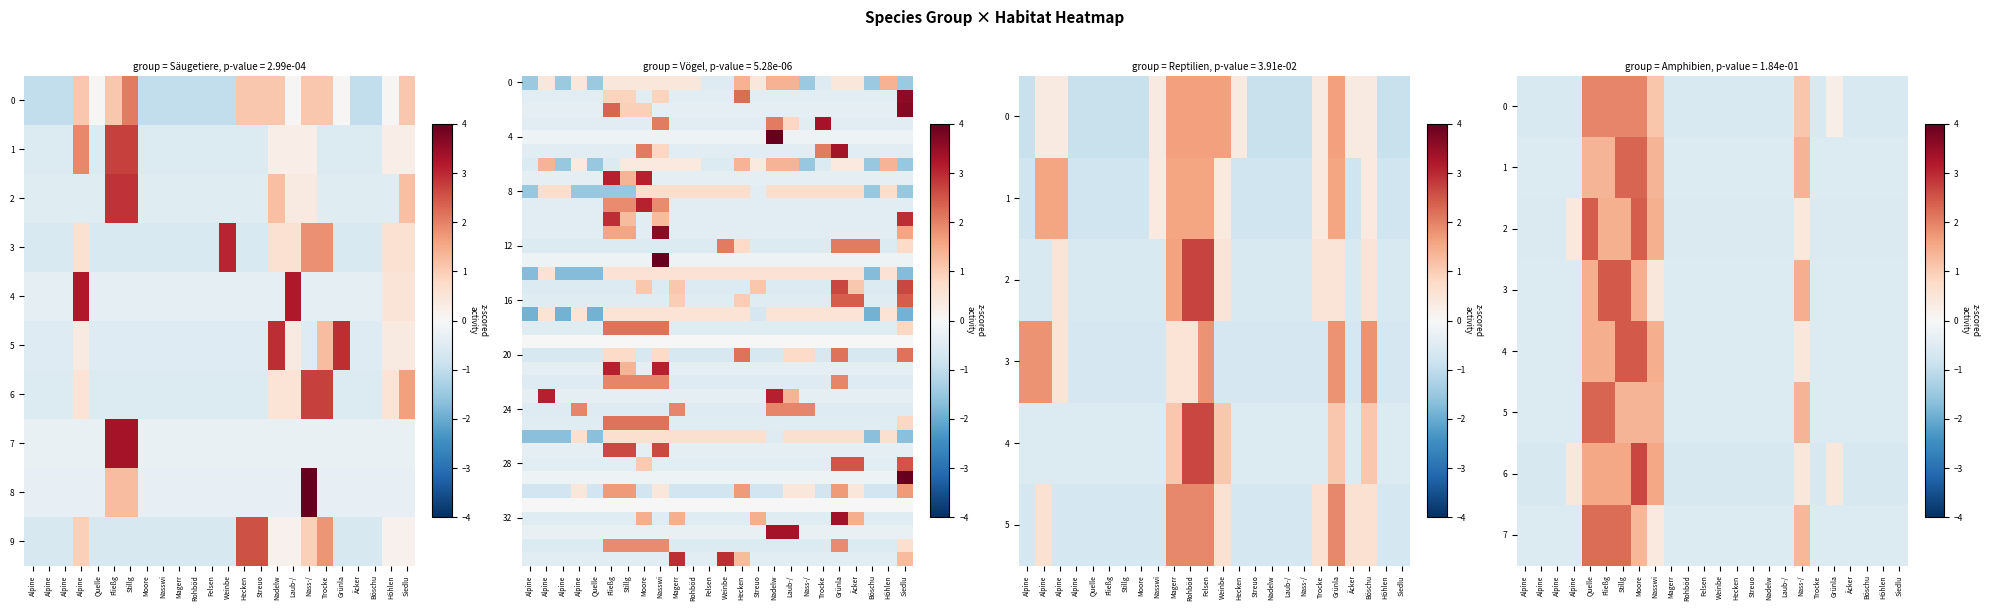

At which category is the sum across all series the highest?

Nasswi